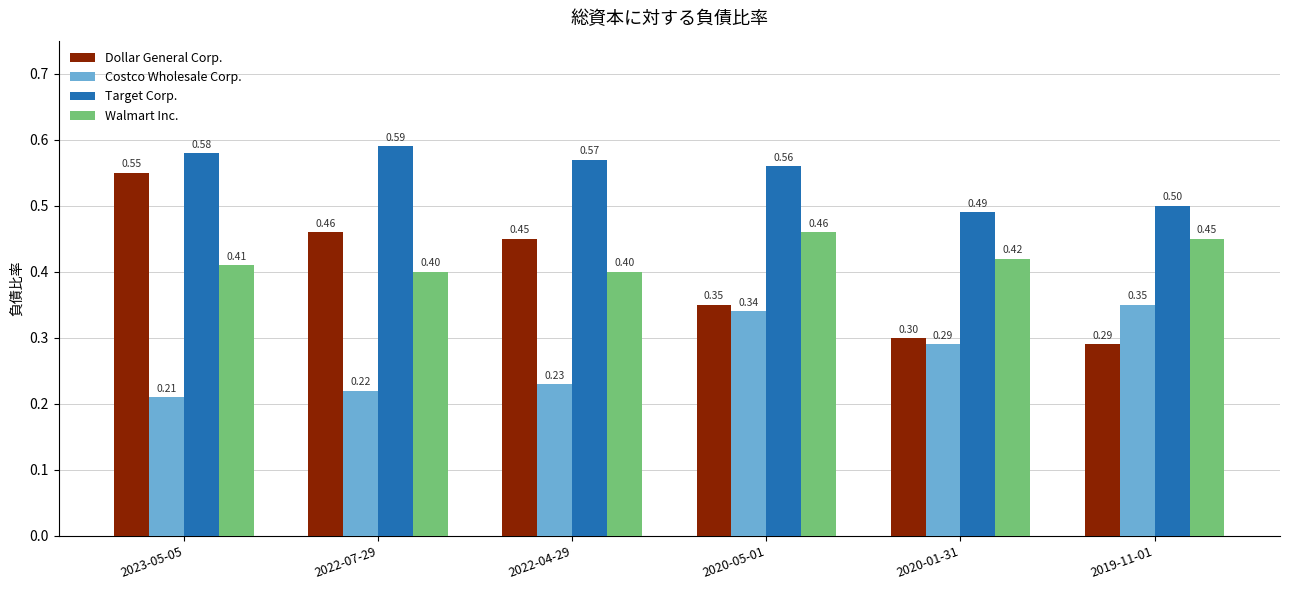

What is the total value across all series at 2020-05-01?

1.7